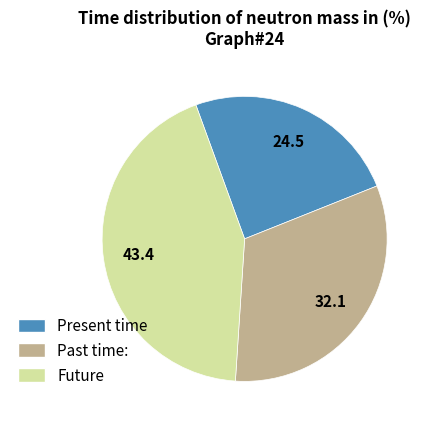

Does any single category account for the majority?

No